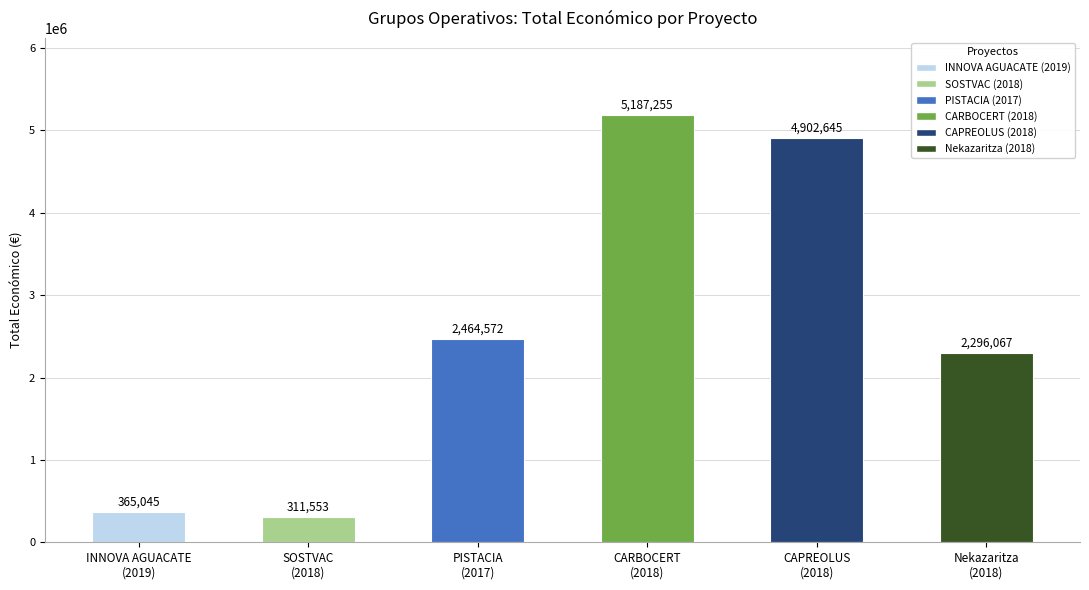

What is the change in value from SOSTVAC
(2018) to Nekazaritza
(2018)?

+1984514